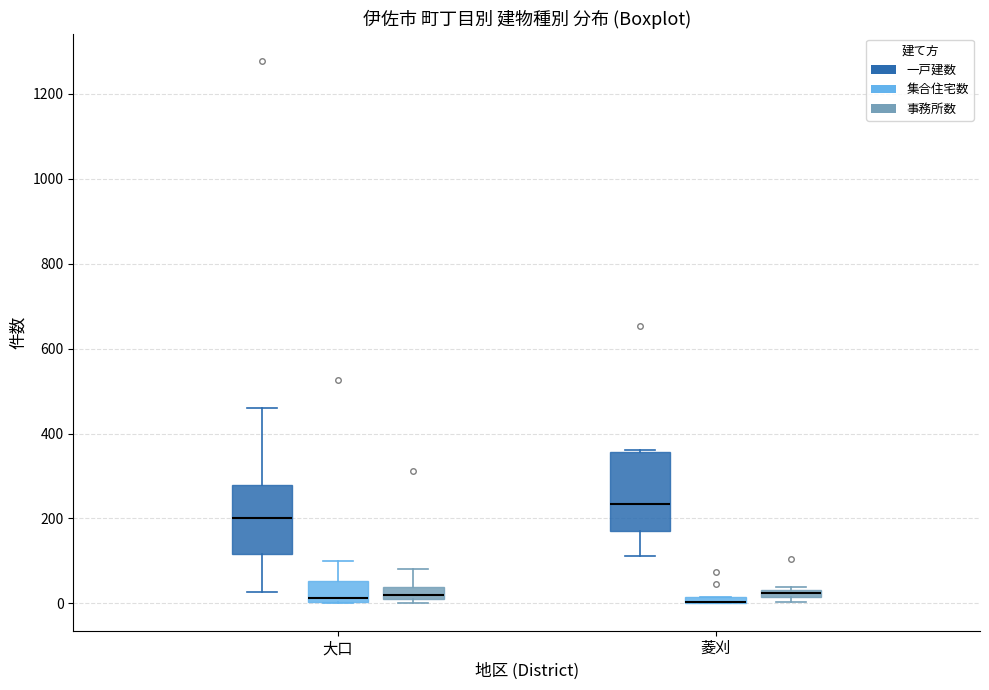

Where is the upper edge of the box for 大口 (一戸建数) on the y-axis? The values are not printed on the chart, so give them approximately, as read against the axis.

280